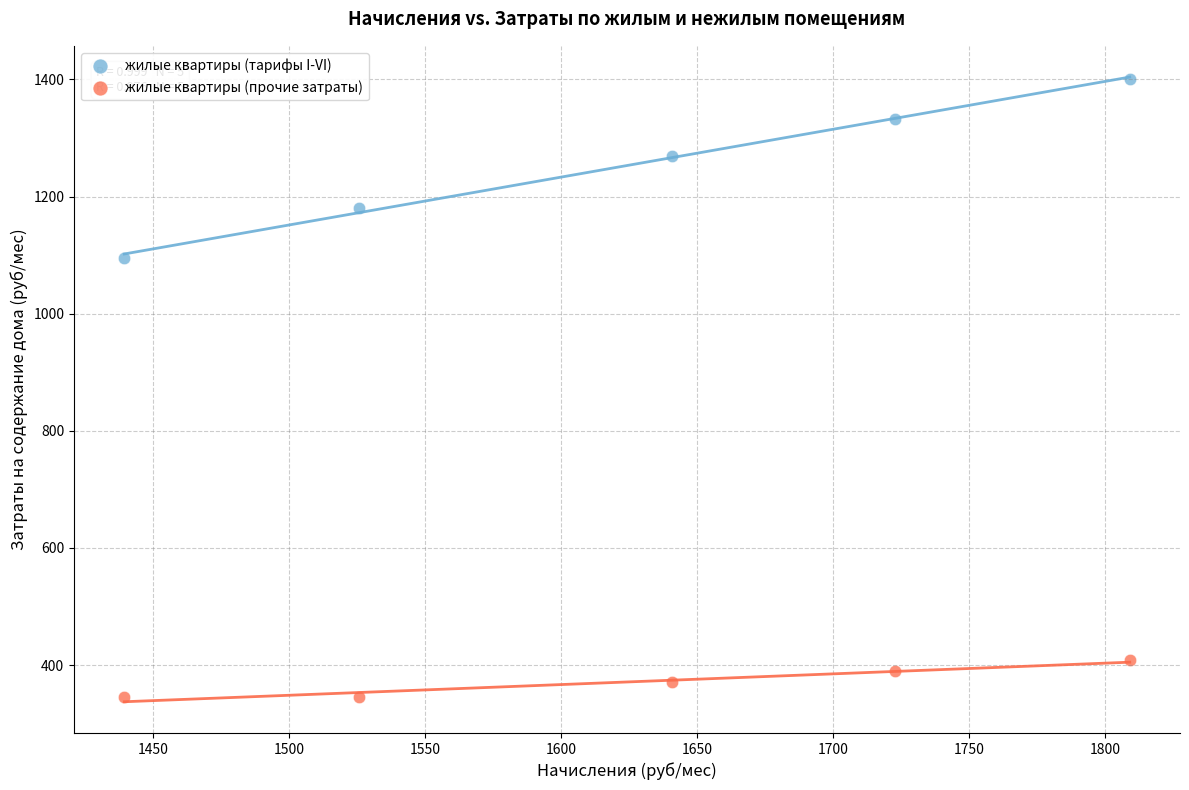

Which series has the widest spread of Y values?

жилые квартиры (тарифы I-VI)